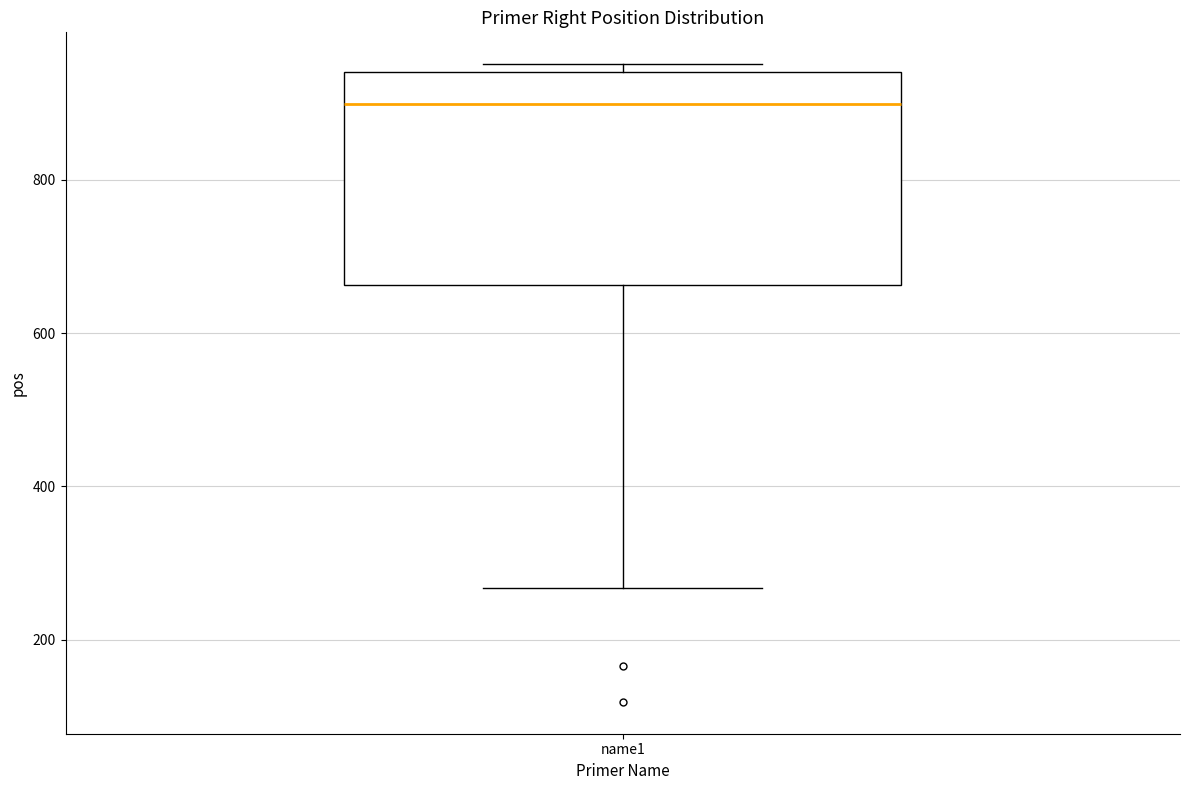

Read this box plot against the y-axis: the position of the median line, the range covered by the box, and the ends of both whiskers. The values are not printed on the chart, so give them approximately, as read against the axis.

median 900, box 660 to 940, whiskers 260 to 960